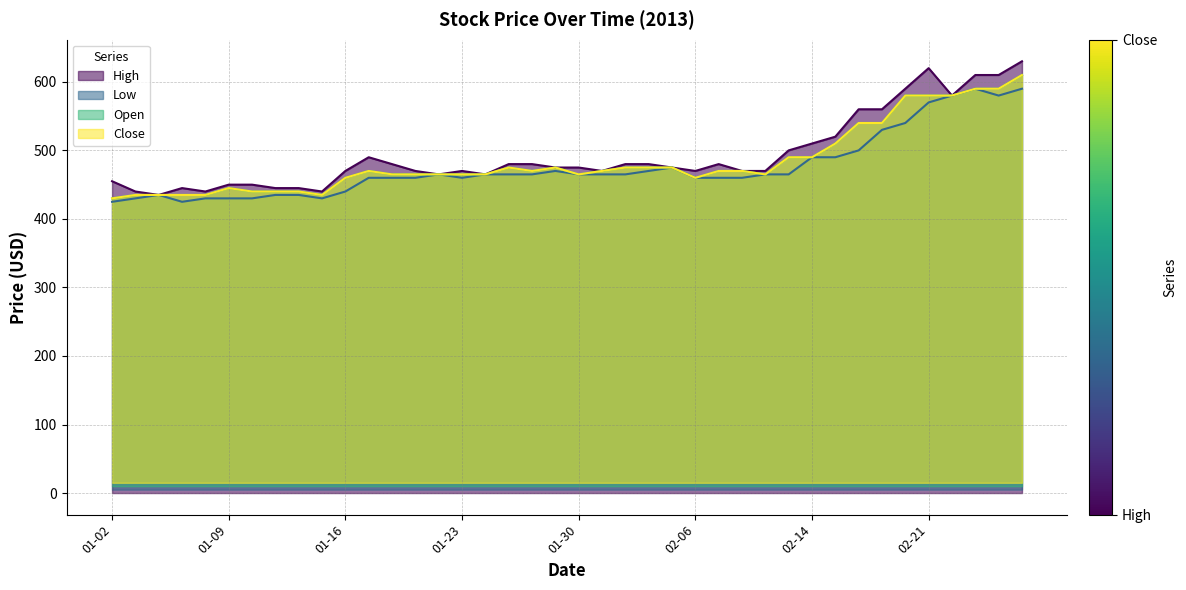

What is the total value across all series at 2013-02-25?

2380